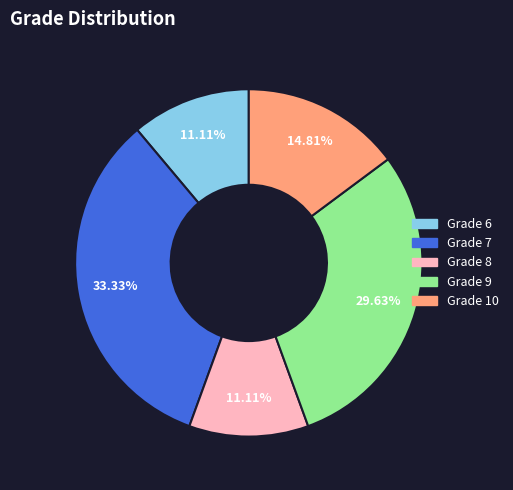

Is there any slice that represents more than half of the pie?

No